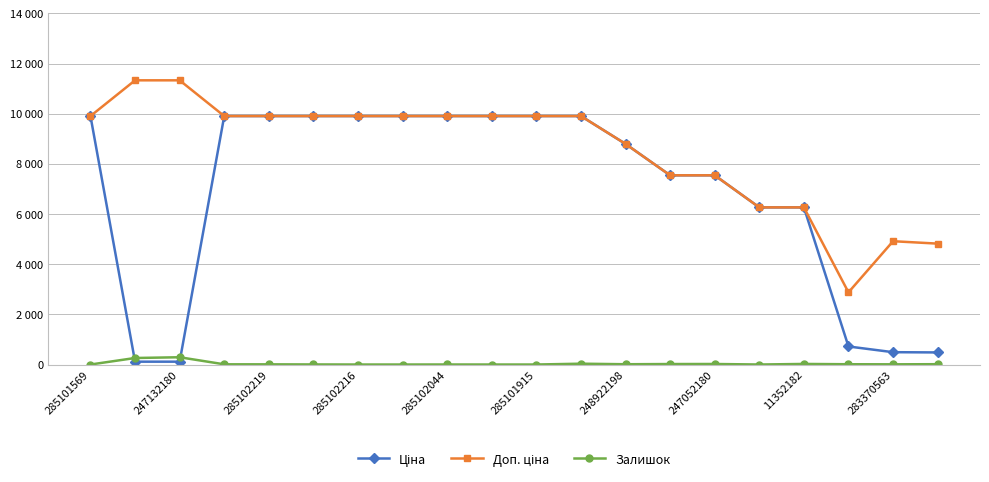

What is the sum of all Залишок values?

708.0